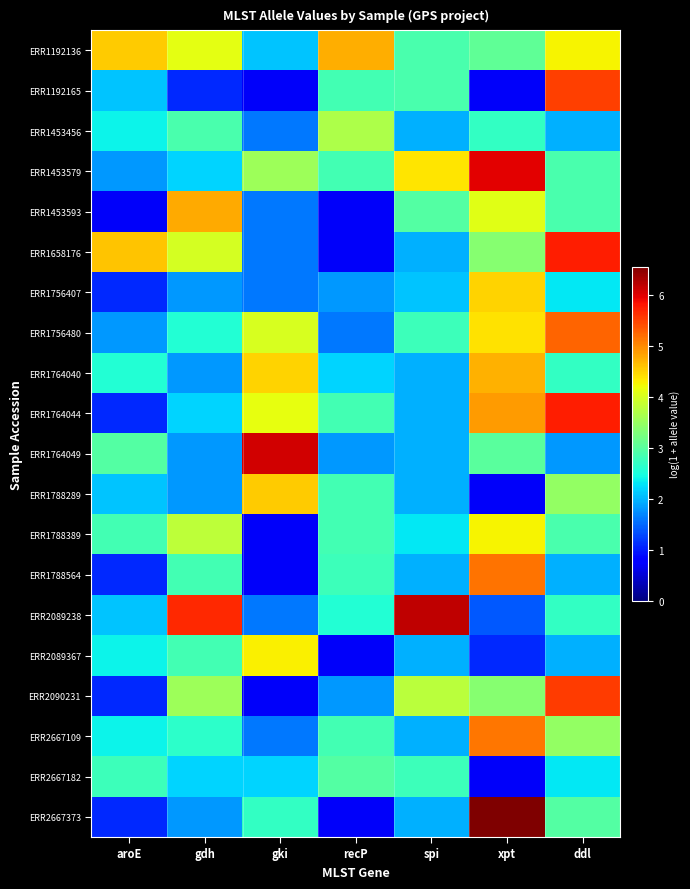

Reading left to right, transcribe all the data shown in this chart.

ERR1192136: aroE=4.5	gdh=4.1	gki=2.1	recP=4.7	spi=2.9	xpt=3.0	ddl=4.3
ERR1192165: aroE=2.1	gdh=1.1	gki=0.7	recP=2.8	spi=2.9	xpt=0.7	ddl=5.5
ERR1453456: aroE=2.4	gdh=2.9	gki=1.6	recP=3.7	spi=1.9	xpt=2.7	ddl=1.9
ERR1453579: aroE=1.8	gdh=2.2	gki=3.6	recP=2.8	spi=4.4	xpt=6.0	ddl=2.9
ERR1453593: aroE=0.7	gdh=4.8	gki=1.6	recP=0.7	spi=2.9	xpt=4.1	ddl=2.9
ERR1658176: aroE=4.6	gdh=4.0	gki=1.6	recP=0.7	spi=1.9	xpt=3.4	ddl=5.7
ERR1756407: aroE=1.1	gdh=1.8	gki=1.6	recP=1.8	spi=2.1	xpt=4.5	ddl=2.3
ERR1756480: aroE=1.8	gdh=2.6	gki=4.0	recP=1.6	spi=2.8	xpt=4.4	ddl=5.3
ERR1764040: aroE=2.6	gdh=1.8	gki=4.5	recP=2.2	spi=1.9	xpt=4.7	ddl=2.7
ERR1764044: aroE=1.1	gdh=2.2	gki=4.1	recP=2.8	spi=1.9	xpt=4.9	ddl=5.7
ERR1764049: aroE=2.9	gdh=1.8	gki=6.1	recP=1.8	spi=1.9	xpt=3.0	ddl=1.8
ERR1788289: aroE=2.1	gdh=1.8	gki=4.5	recP=2.8	spi=1.9	xpt=0.7	ddl=3.5
ERR1788389: aroE=2.8	gdh=3.8	gki=0.7	recP=2.8	spi=2.3	xpt=4.3	ddl=2.9
ERR1788564: aroE=1.1	gdh=2.8	gki=0.7	recP=2.8	spi=1.9	xpt=5.2	ddl=1.9
ERR2089238: aroE=2.1	gdh=5.7	gki=1.6	recP=2.6	spi=6.2	xpt=1.4	ddl=2.7
ERR2089367: aroE=2.4	gdh=2.8	gki=4.3	recP=0.7	spi=1.9	xpt=1.1	ddl=1.9
ERR2090231: aroE=1.1	gdh=3.6	gki=0.7	recP=1.8	spi=3.8	xpt=3.4	ddl=5.5
ERR2667109: aroE=2.4	gdh=2.6	gki=1.6	recP=2.8	spi=1.9	xpt=5.1	ddl=3.5
ERR2667182: aroE=2.8	gdh=2.2	gki=2.2	recP=2.9	spi=2.8	xpt=0.7	ddl=2.3
ERR2667373: aroE=1.1	gdh=1.8	gki=2.7	recP=0.7	spi=1.9	xpt=6.5	ddl=2.9